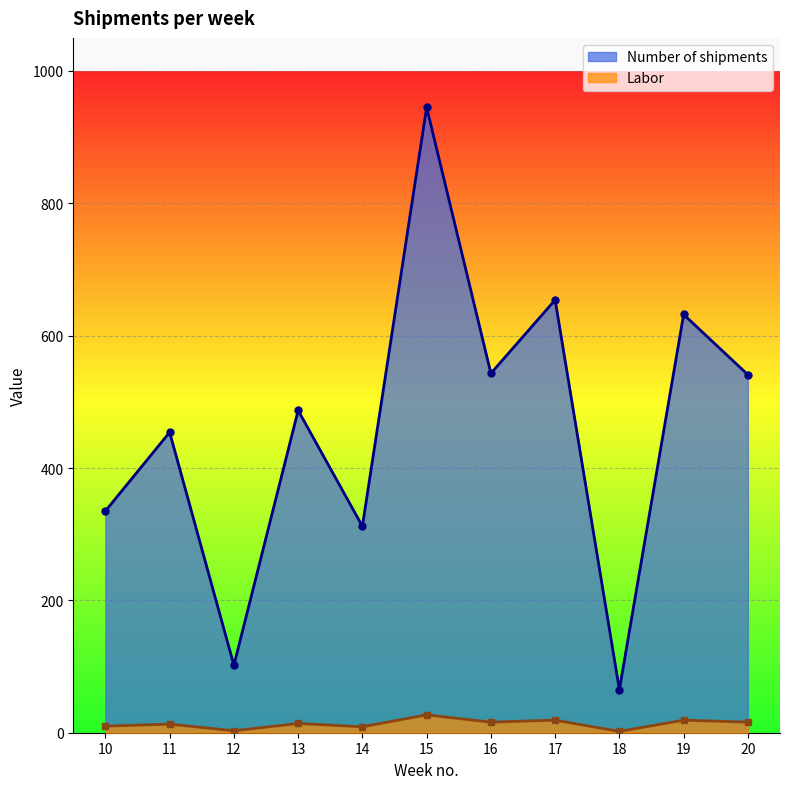

The Number of shipments series shows 312 at 14. True or false?

True